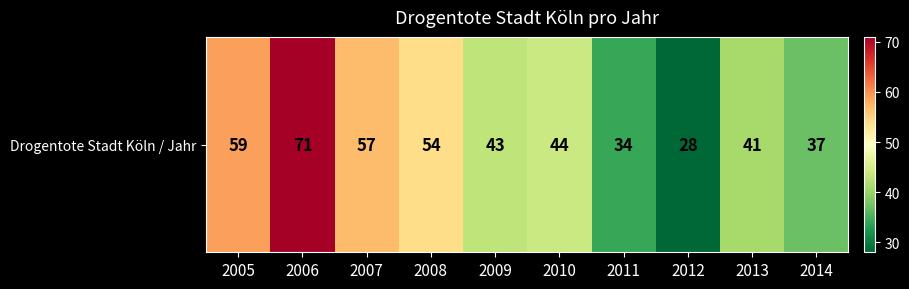

List the labels in order of value, smallest first.

2012, 2011, 2014, 2013, 2009, 2010, 2008, 2007, 2005, 2006